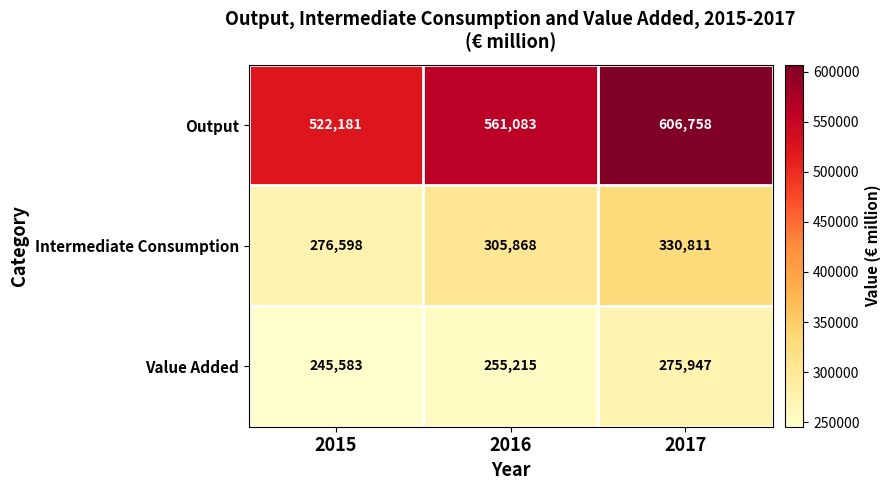

Which series changed the most between 2015 and 2016?

Output